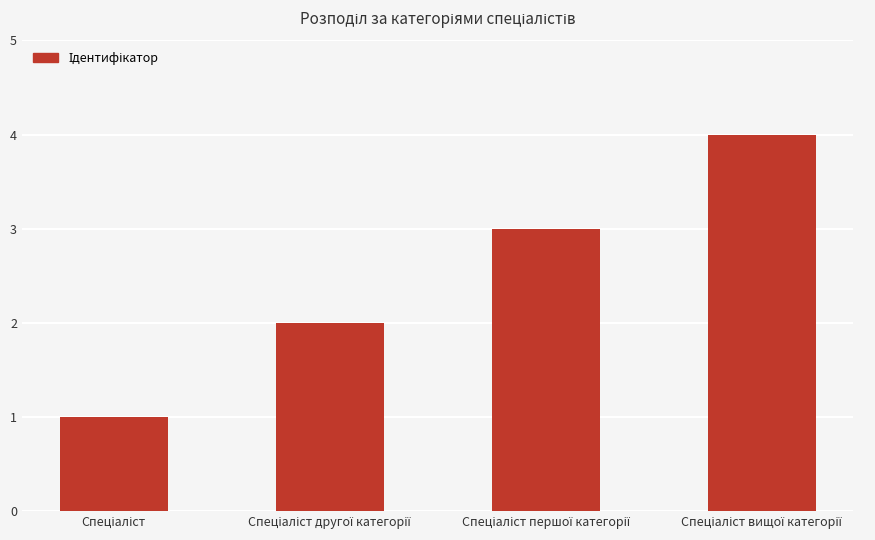

How many bars are there in total?

4